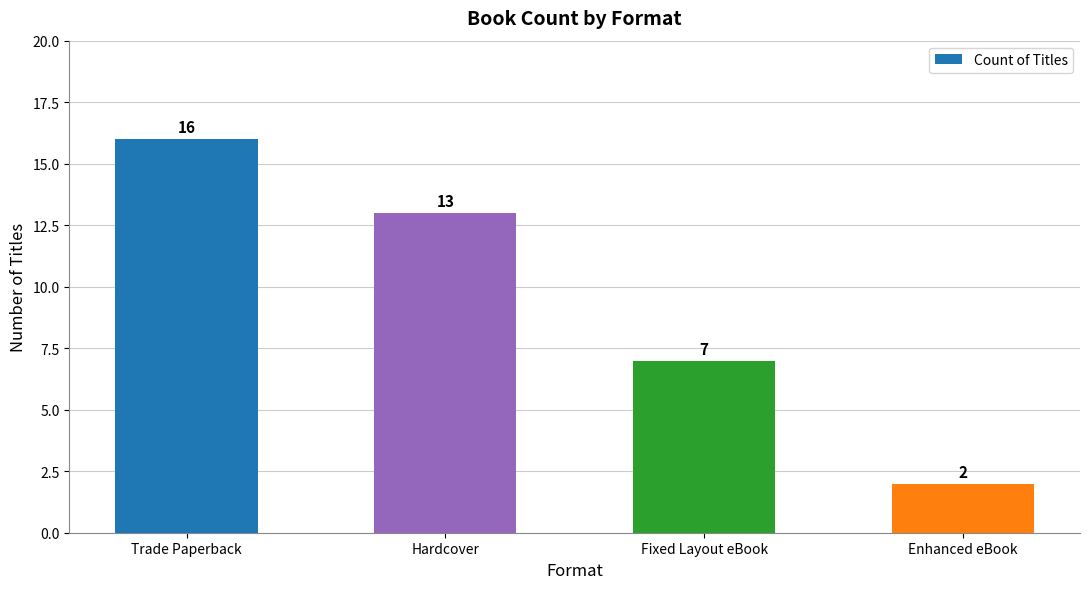

Reading left to right, list all the values displayed in this chart.

Trade Paperback=16	Hardcover=13	Fixed Layout eBook=7	Enhanced eBook=2